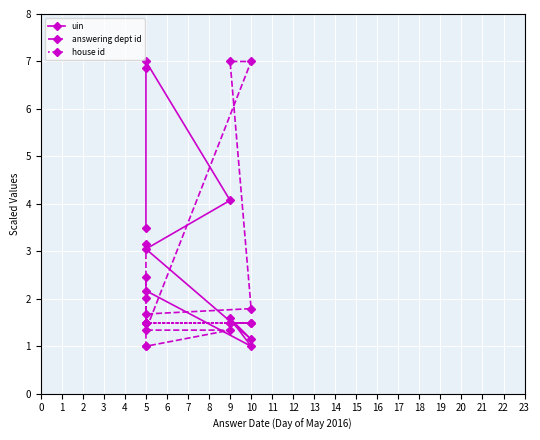

What is the value of the uin point at the 3rd from the left?

7.0